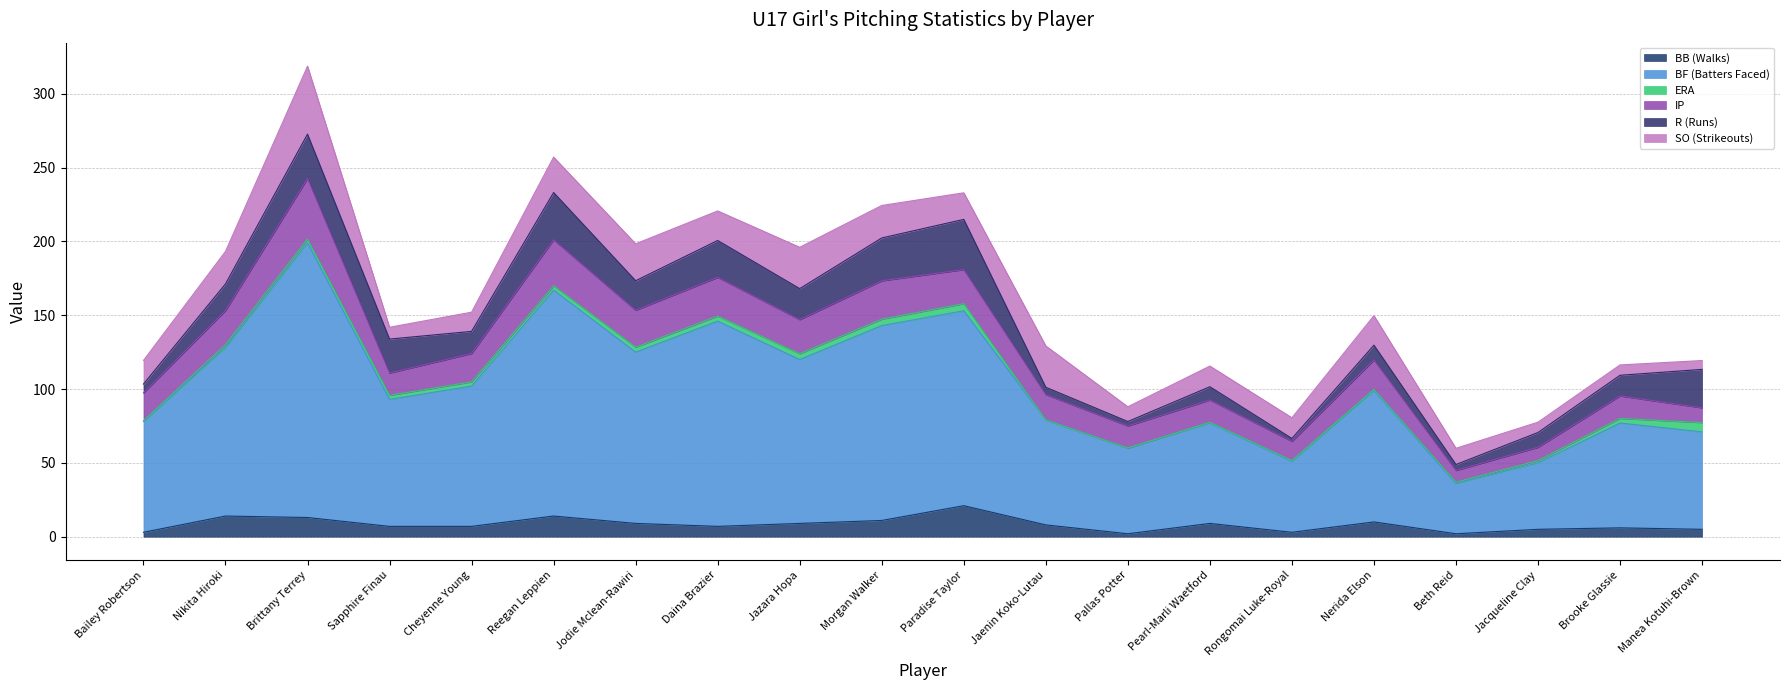

List the labels in order of BF (Batters Faced) value, smallest first.

Beth Reid, Jacqueline Clay, Rongomai Luke-Royal, Pallas Potter, Manea Kotuhi-Brown, Pearl-Marli Waetford, Jaenin Koko-Lutau, Brooke Glassie, Bailey Robertson, Sapphire Finau, Nerida Elson, Cheyenne Young, Jazara Hopa, Nikita Hiroki, Jodie Mclean-Rawiri, Morgan Walker, Paradise Taylor, Daina Brazier, Reegan Leppien, Brittany Terrey